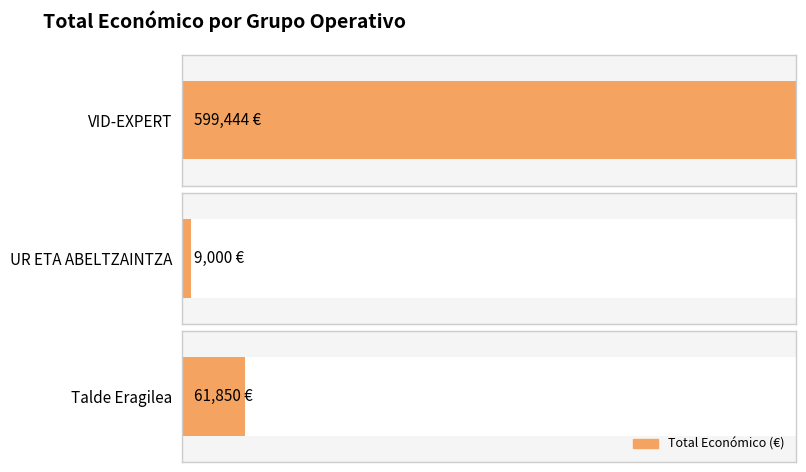

Count the number of data series in this chart.

1